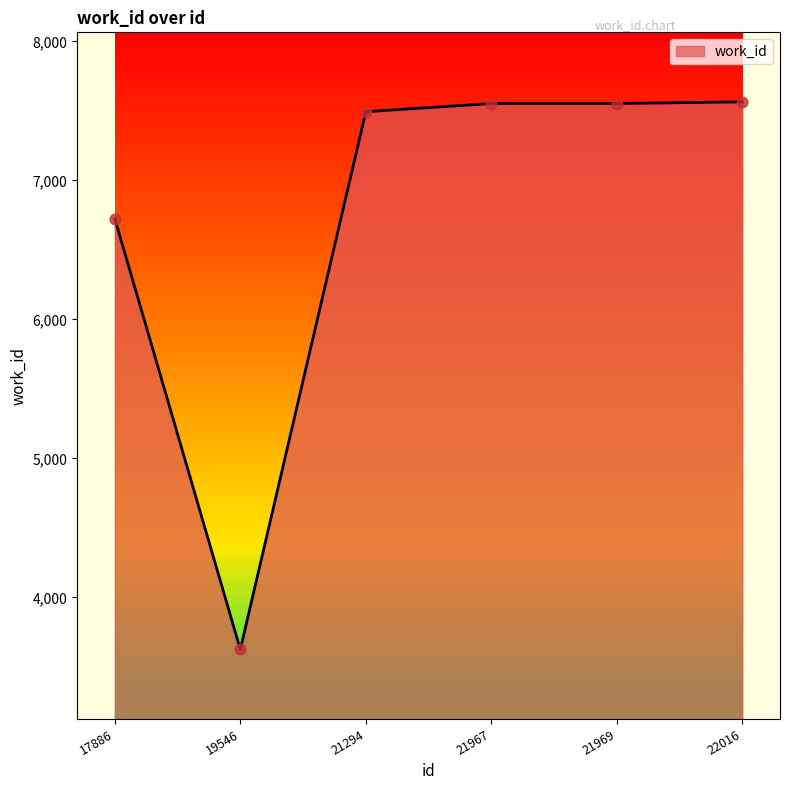

What is the change in value from 21294 to 21967?

+59